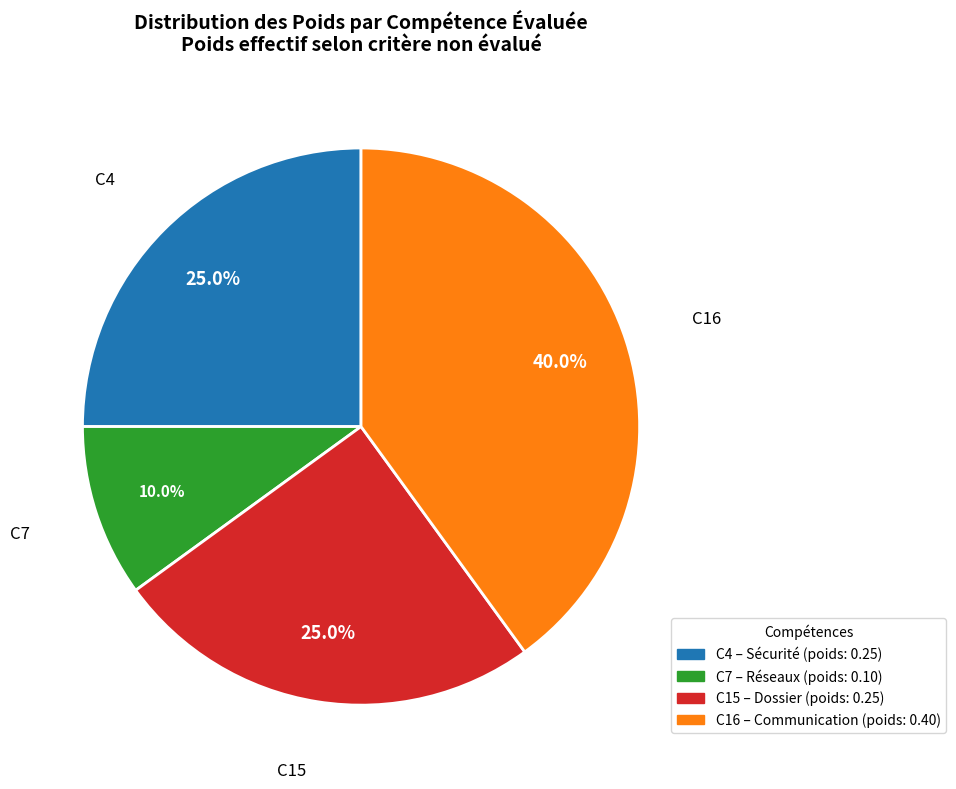

Is C7 the majority of the pie?

No